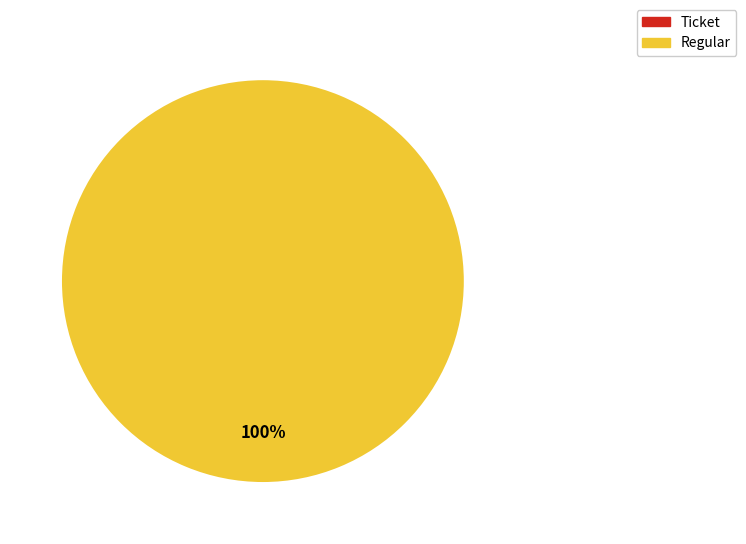

Between Regular and Ticket, which is larger?

Regular